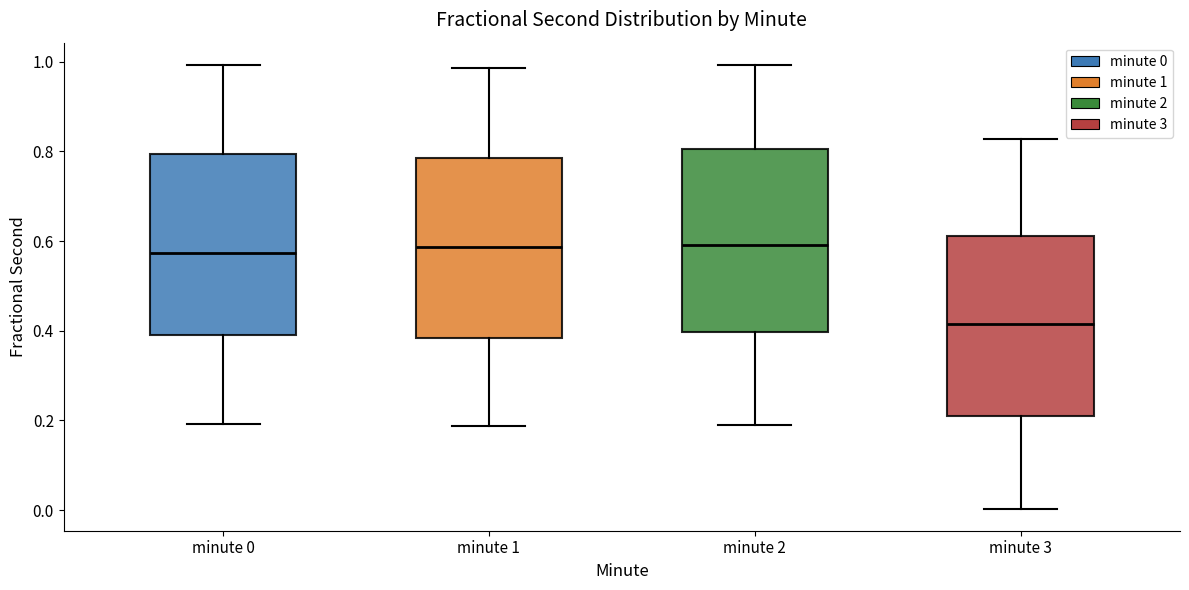

Which box's median line is the lowest?

minute 3